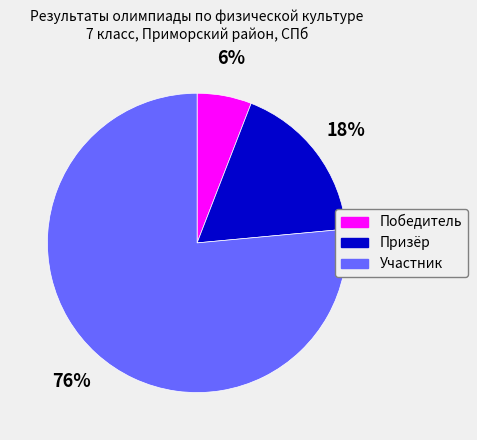

What percentage is the Участник slice, to the nearest percent?

76%